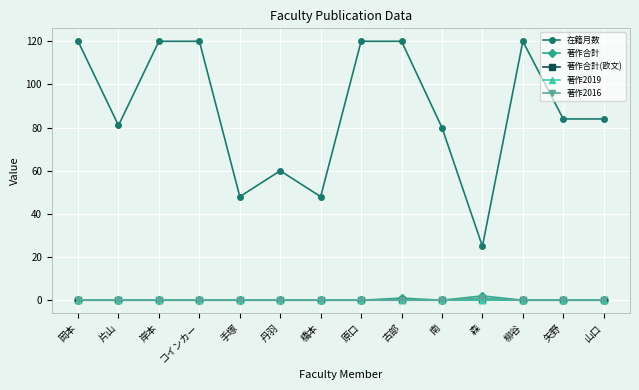

True or false: 著作2016 has more than 1 points higher than both neighbors.

False